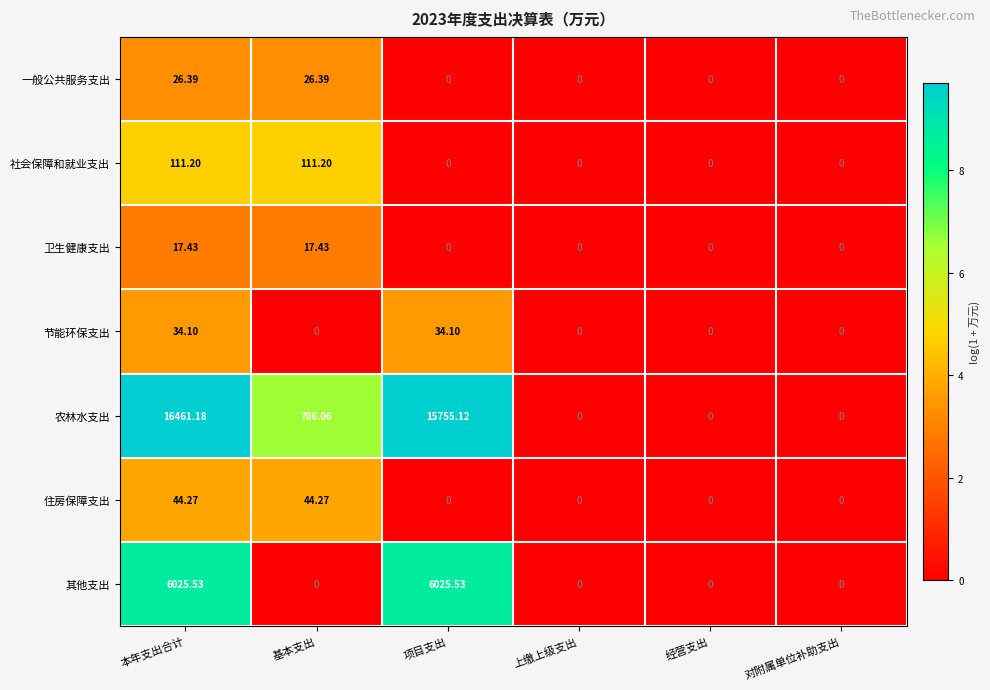

Between 基本支出 and 项目支出, which series saw the biggest shift?

农林水支出